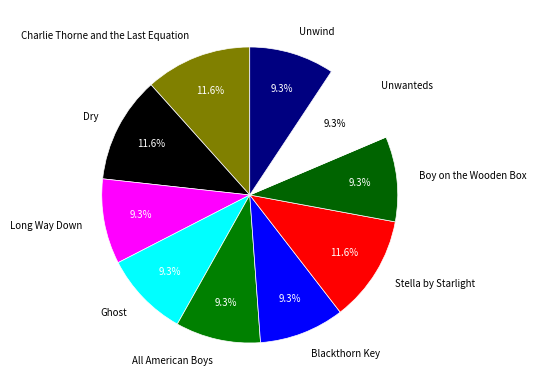

Is Stella by Starlight the majority of the pie?

No